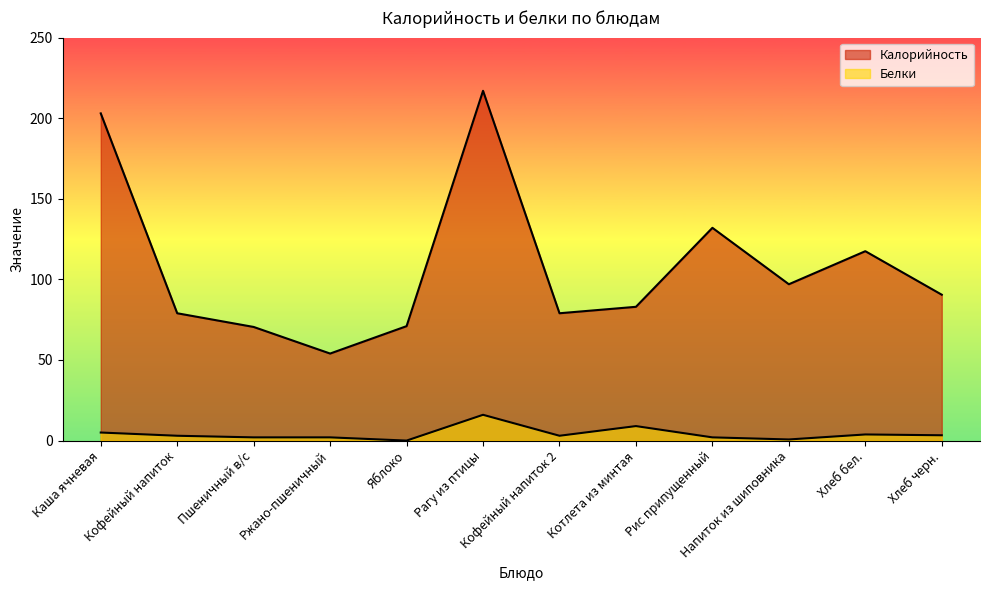

True or false: Белки has a value of 3.0 at Пшеничный в/с.

False